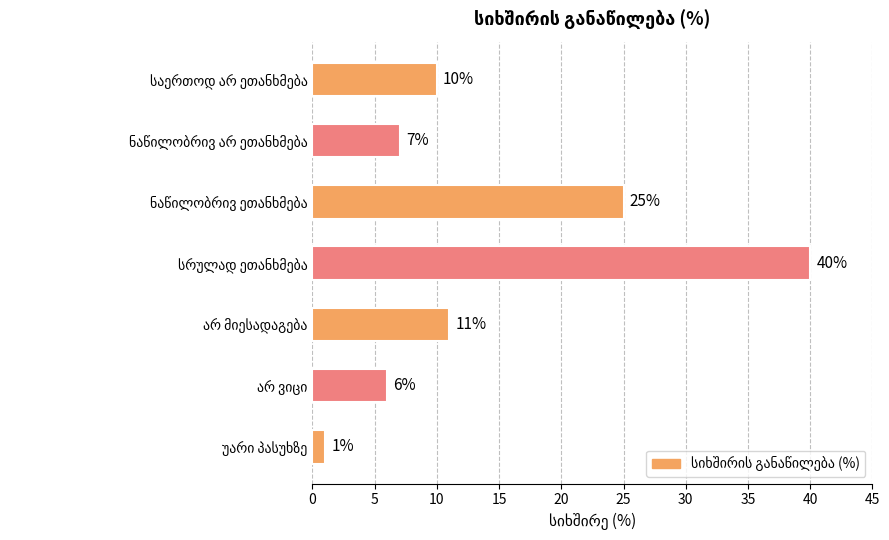

How many bars are there in total?

7